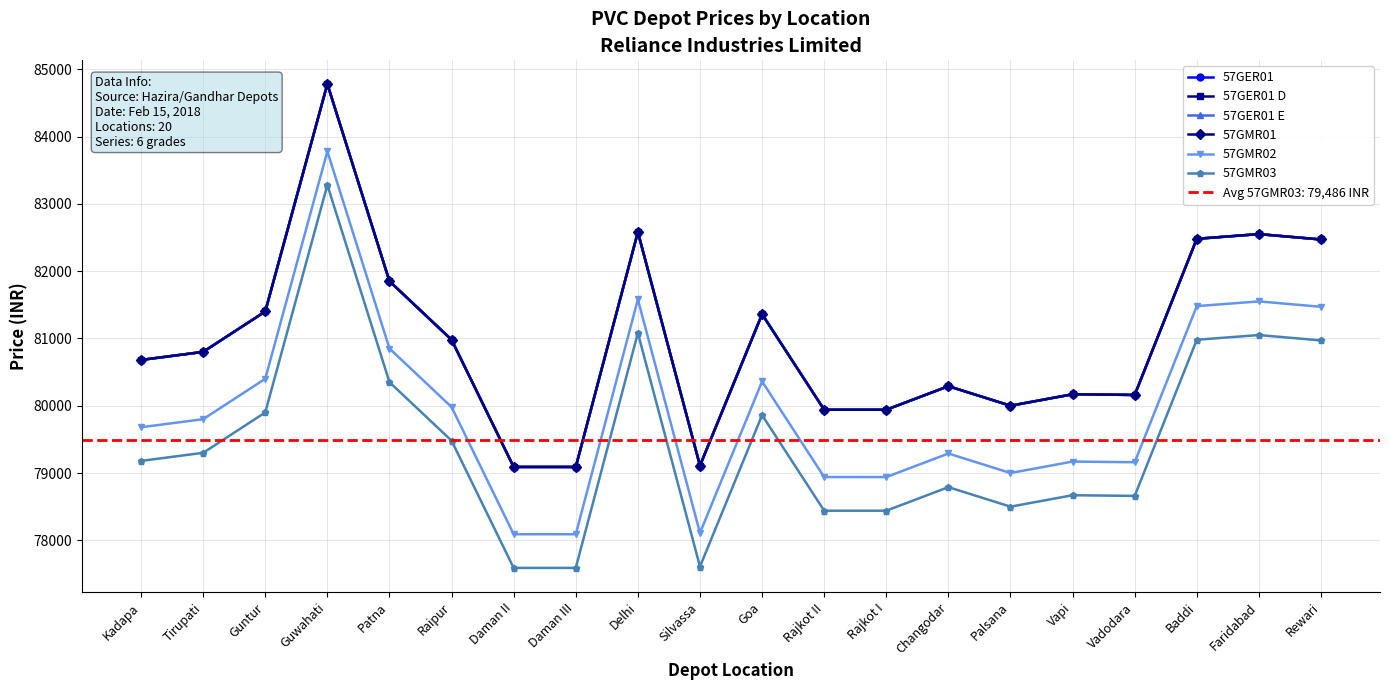

Which category has the highest value across all series?

Guwahati